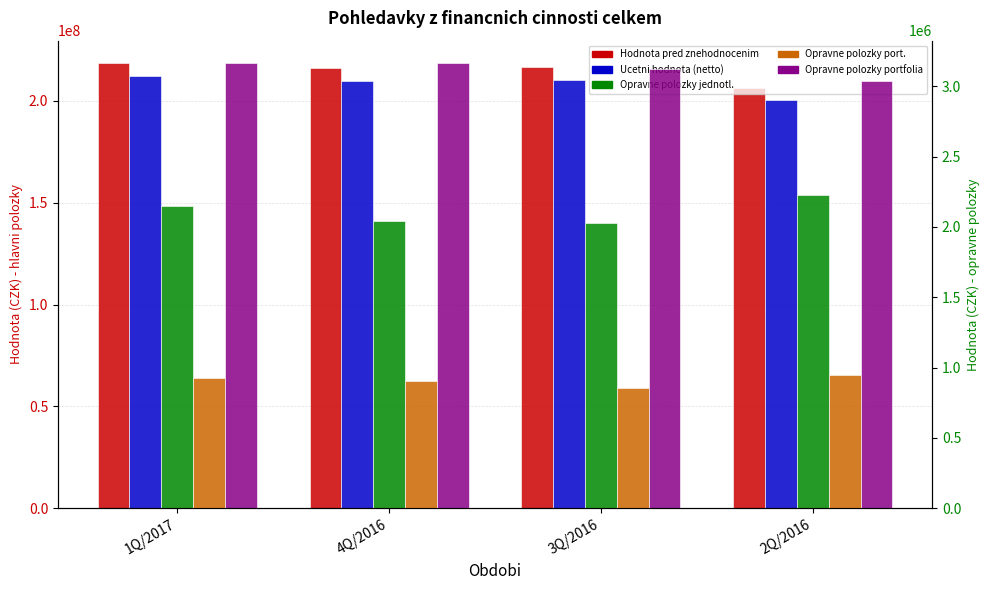

What is the spread (max minus min) of values at 4Q/2016?

215070192.6